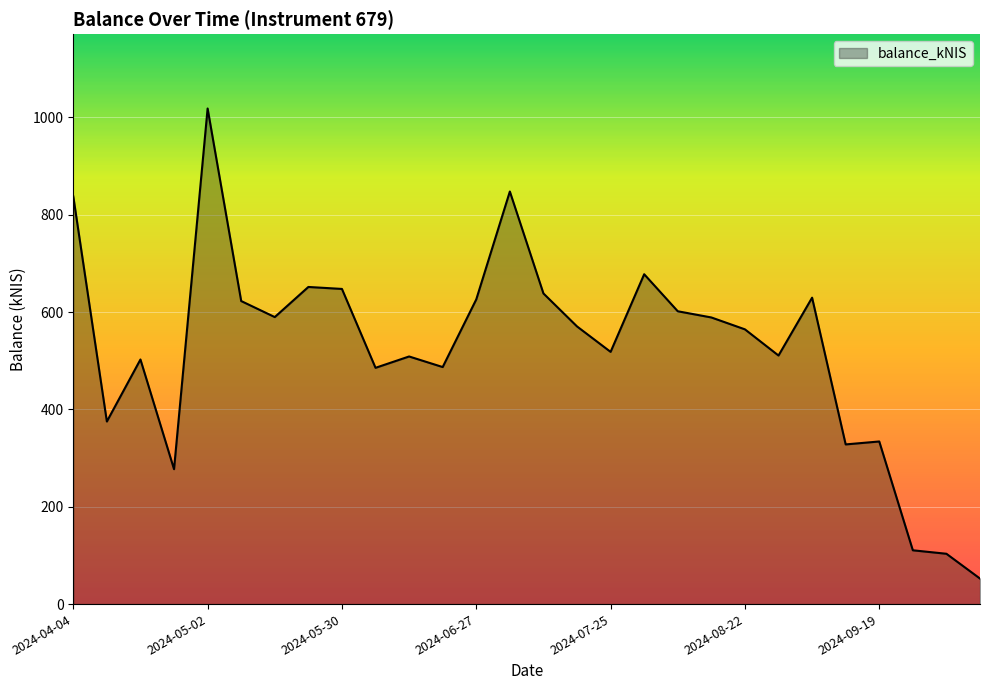

What is the minimum value shown in the chart?

52.4